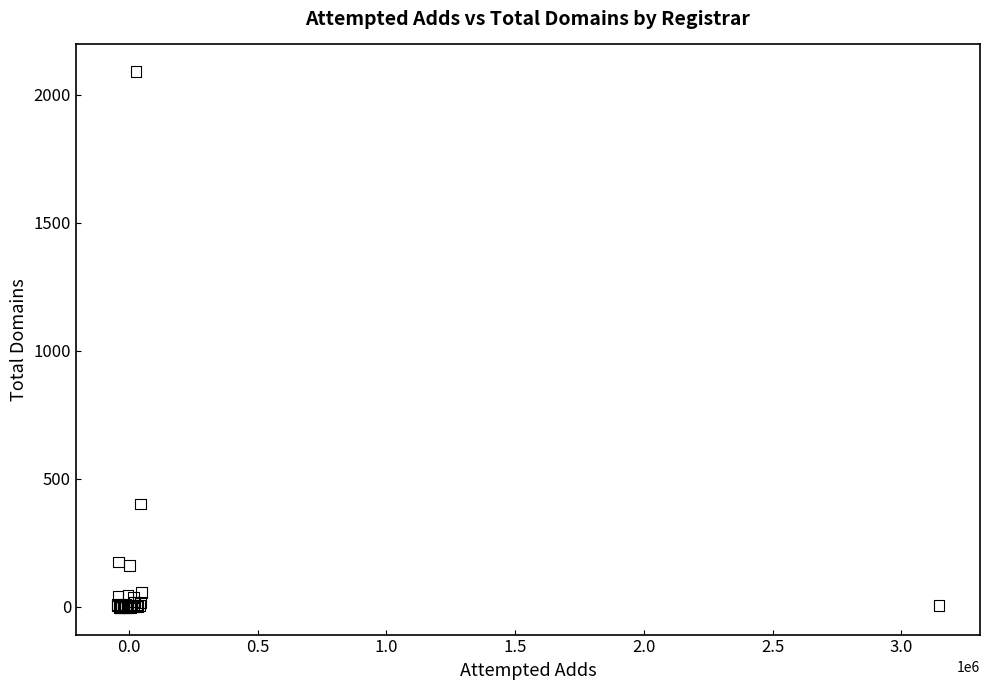

What Y value in the scatter plot is closest to 1043?

401.1